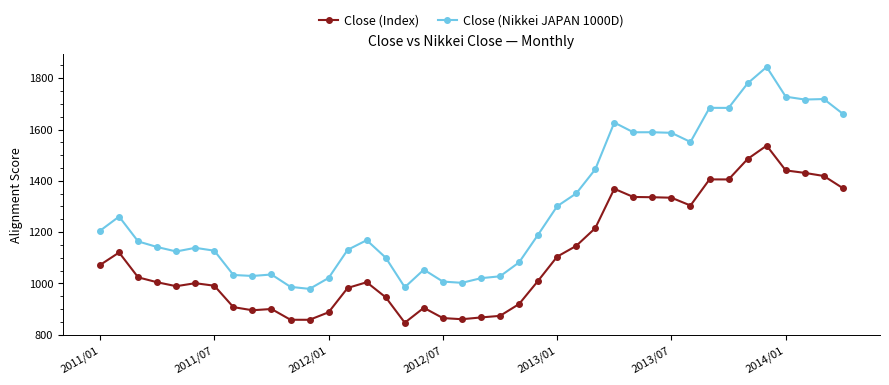

What is the average value of the Close (Index) series?

1105.6